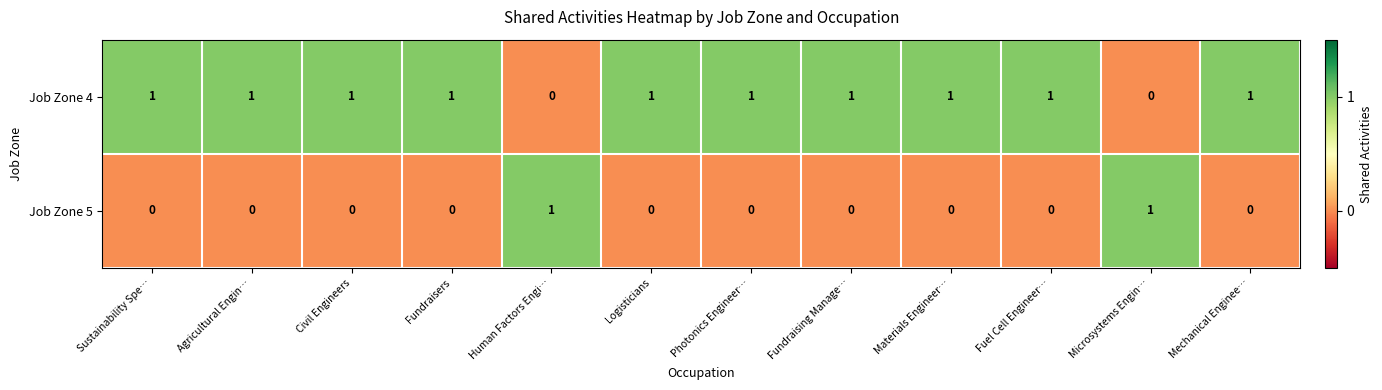

Rank the series at Fundraising Manage… from highest to lowest value.

Job Zone 4, Job Zone 5